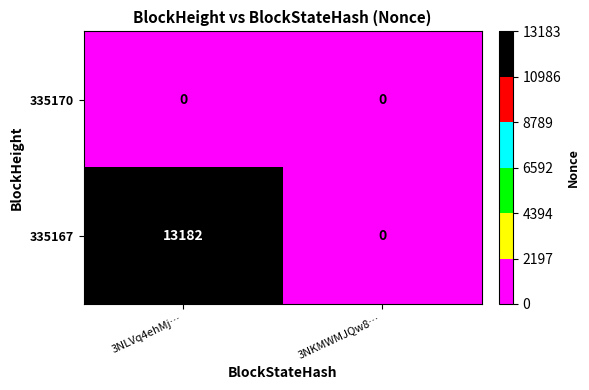

Which category has the lowest value in the 335167 series?

3NKMWMJQw8…